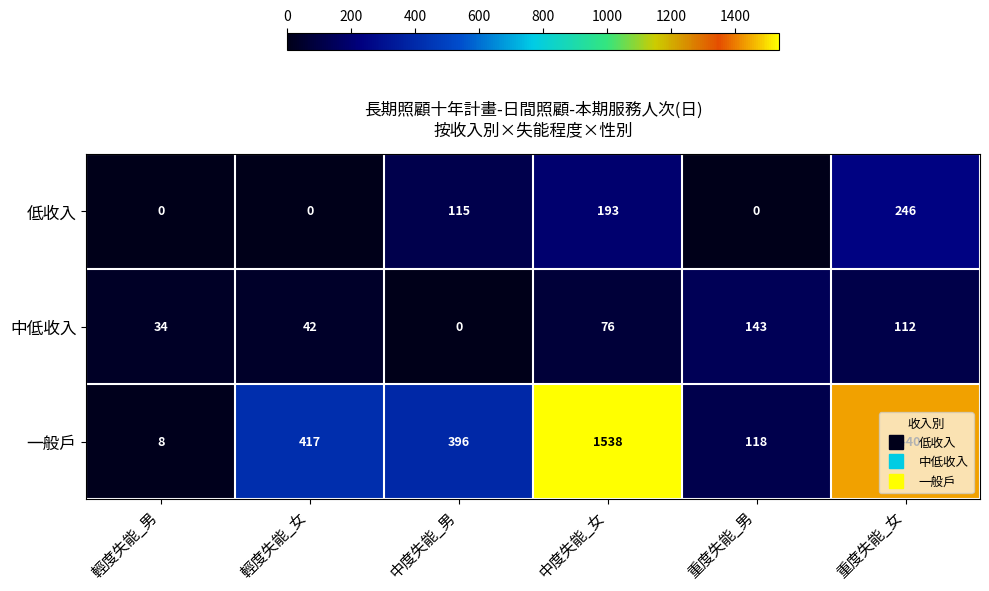

What is the sum of all 中低收入 values?

407